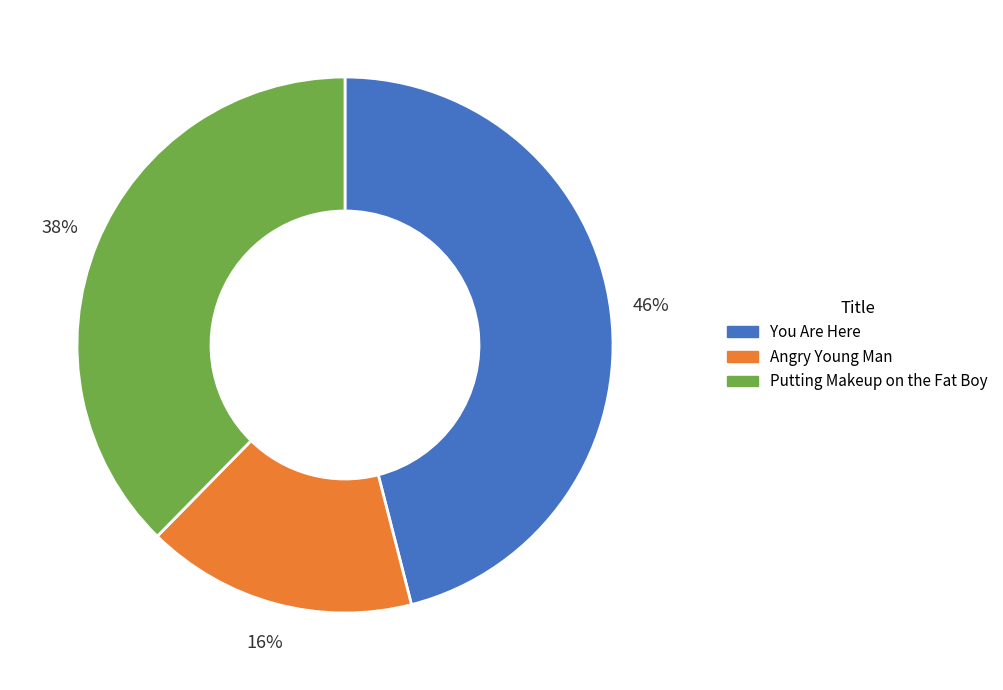

Combined, do Putting Makeup on the Fat Boy and Angry Young Man account for over 50%?

Yes